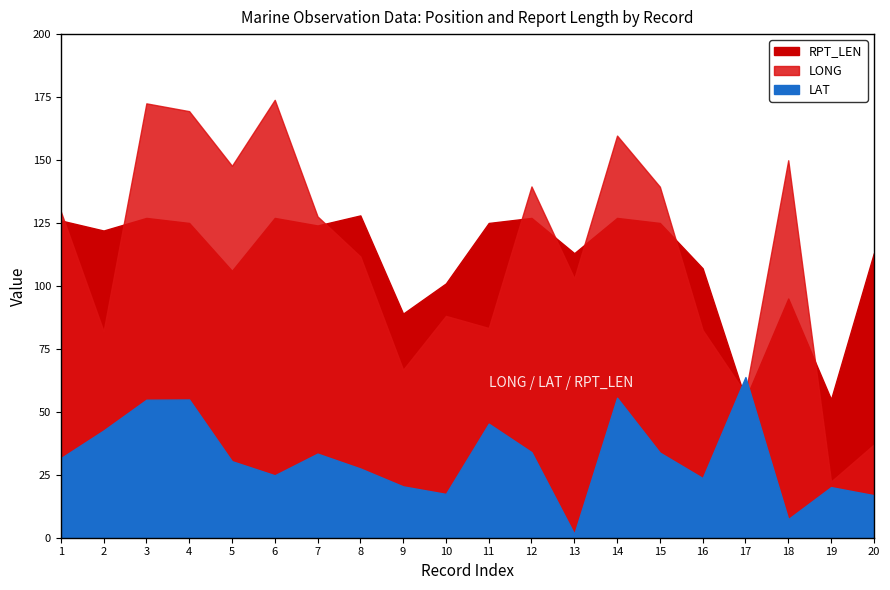

Rank the series by their maximum value, from lowest to highest.

LAT, RPT_LEN, LONG